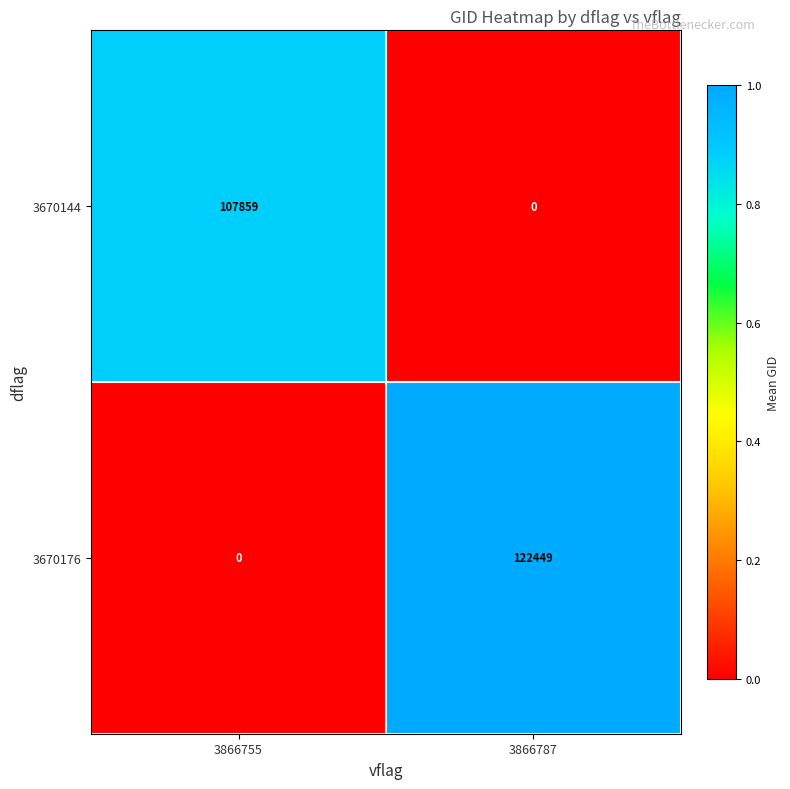

How many series are shown in this chart?

2